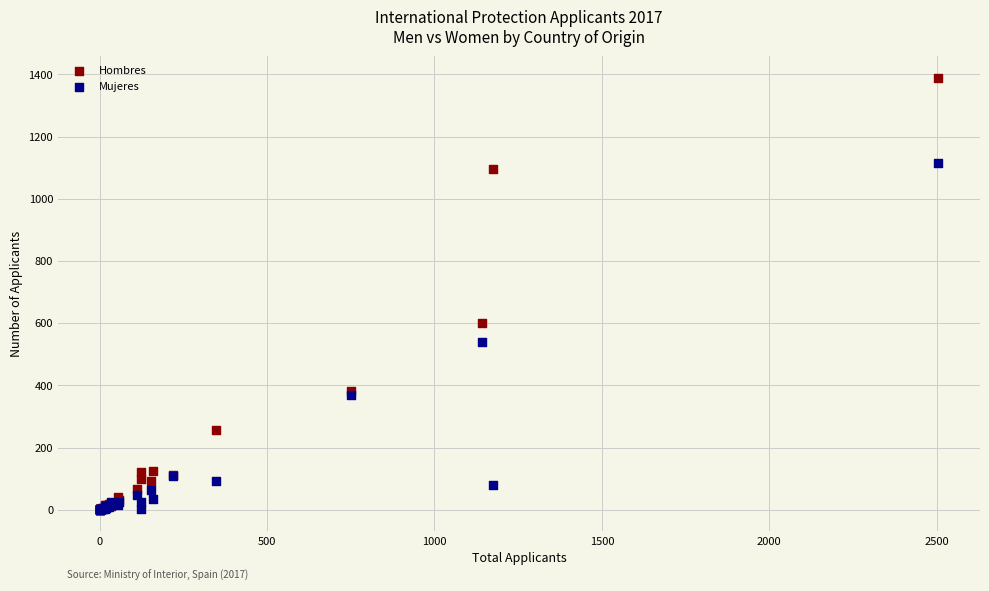

In the Hombres series, what Y value is closest to 694?

602